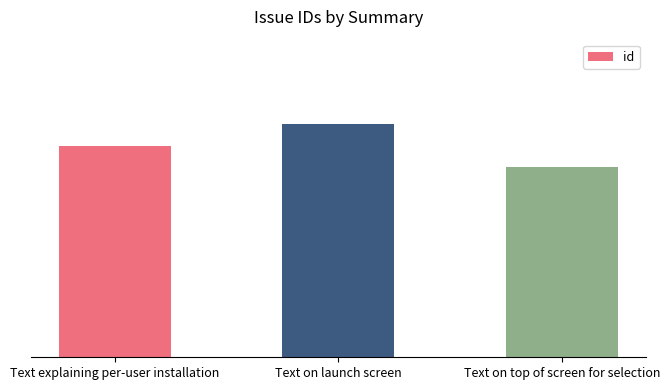

How many values exceed 10?

1